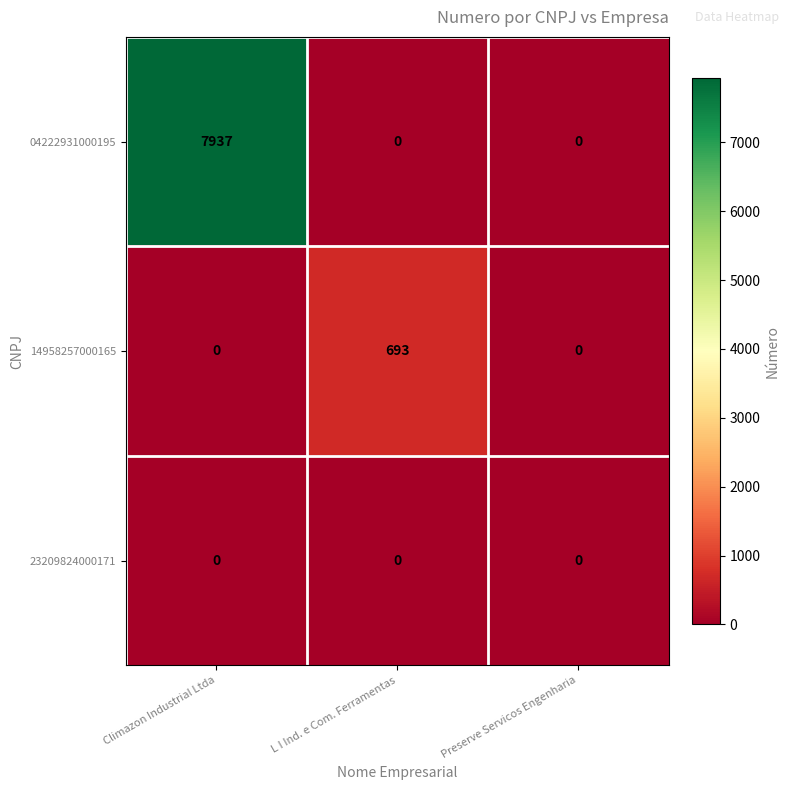

Which series has the largest range (max minus min)?

04222931000195